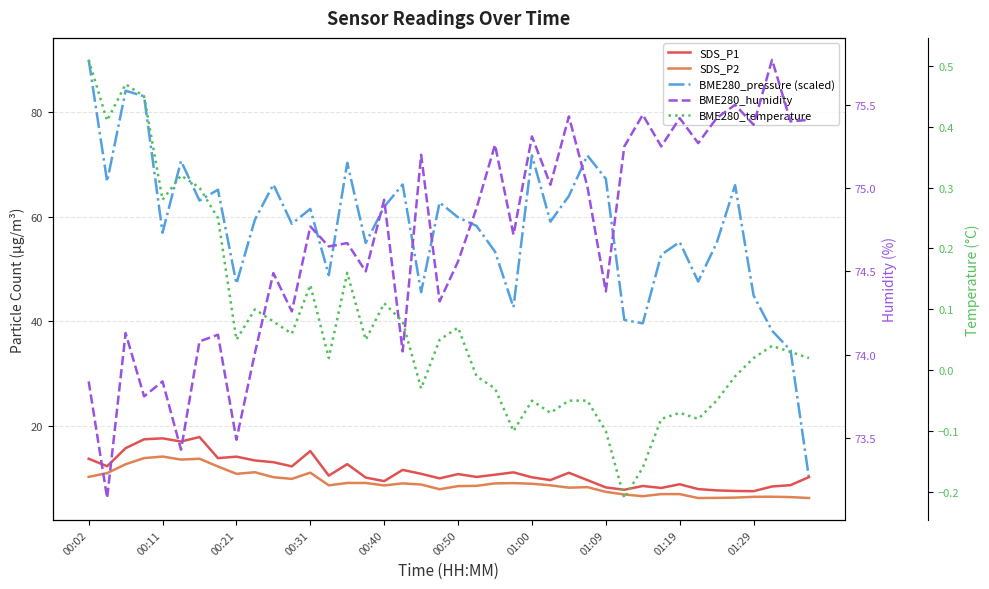

How many times do BME280_pressure (scaled) and SDS_P1 cross each other?

1